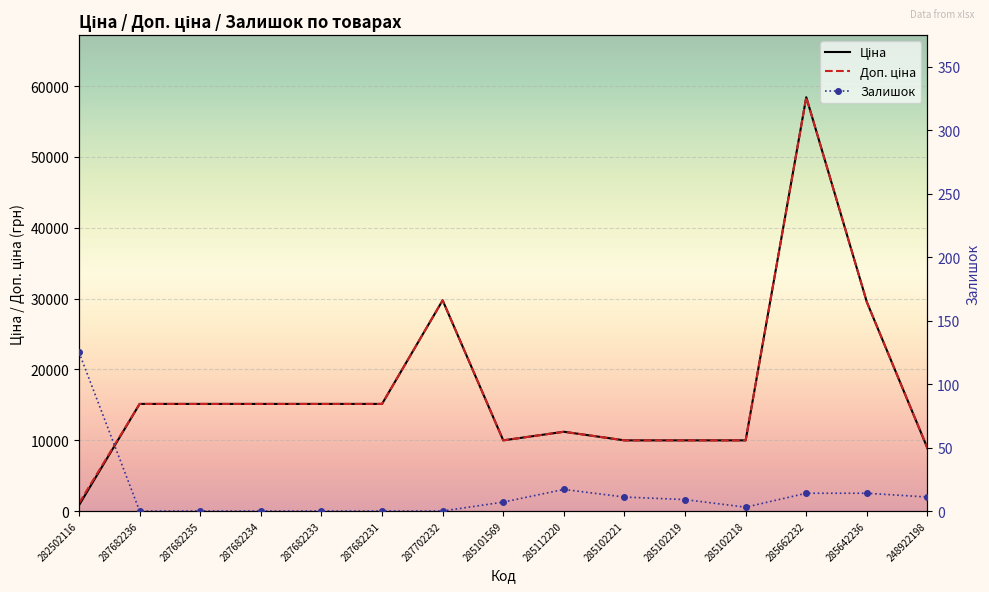

True or false: Залишок has a value of 0.0 at 287682231.

True